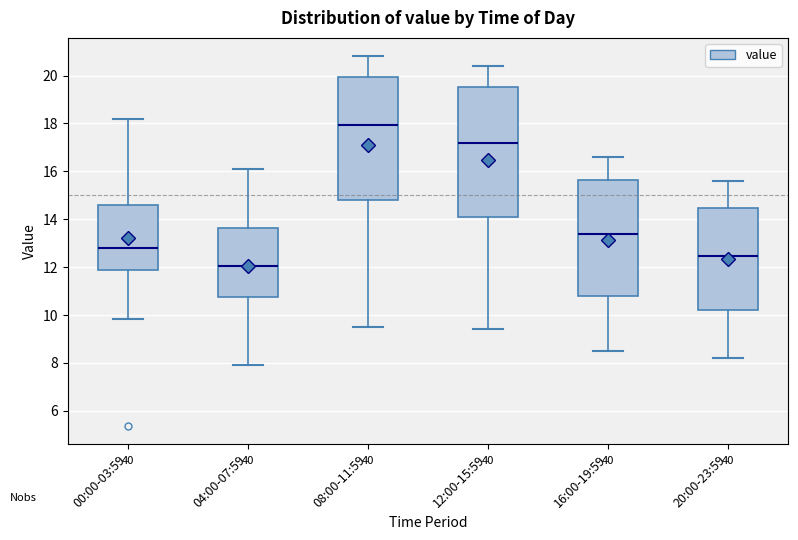

Reading left to right, transcribe this box plot: for each box, give where its median line is, the range the box spans, and where its two whiskers end, as read against the y-axis. The values are not printed on the chart, so give them approximately, as read against the axis.

00:00-03:59: median 12.8, box 11.8 to 14.6, whiskers 9.8 to 18.2
04:00-07:59: median 12.0, box 10.8 to 13.6, whiskers 8.0 to 16.2
08:00-11:59: median 18.0, box 14.8 to 20.0, whiskers 9.6 to 20.8
12:00-15:59: median 17.2, box 14.2 to 19.6, whiskers 9.4 to 20.4
16:00-19:59: median 13.4, box 10.8 to 15.6, whiskers 8.6 to 16.6
20:00-23:59: median 12.4, box 10.2 to 14.4, whiskers 8.2 to 15.6